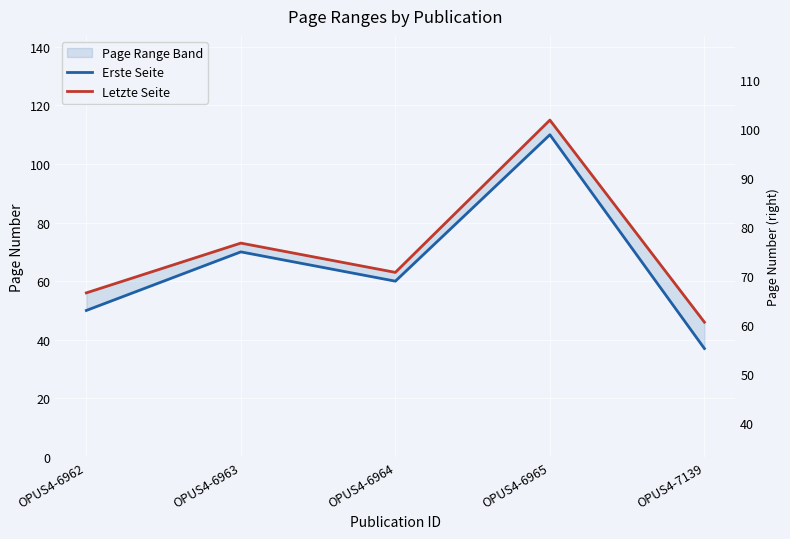

Which series has the largest range (max minus min)?

Erste Seite